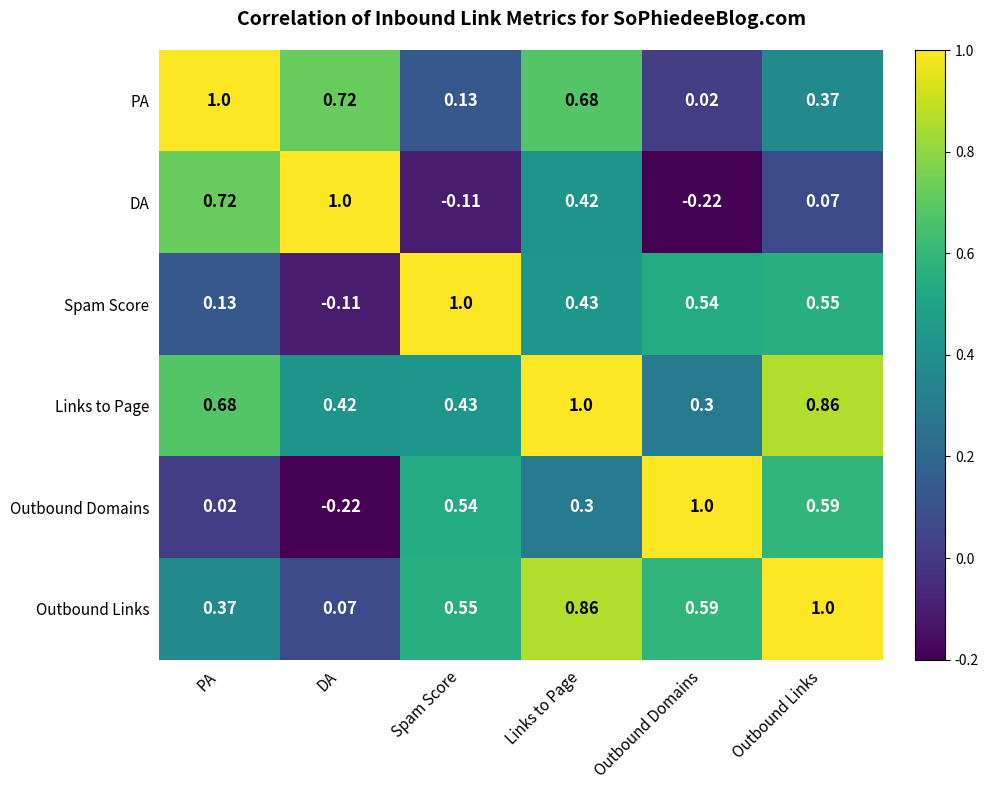

At Outbound Links, list the series in order from smallest to largest.

DA, PA, Spam Score, Outbound Domains, Links to Page, Outbound Links